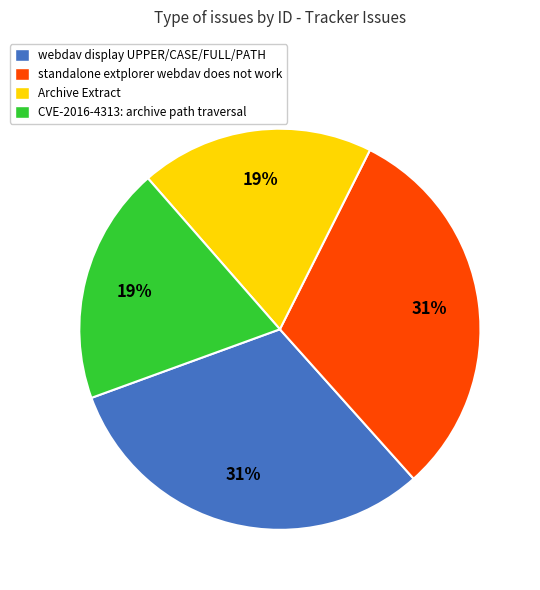

Which has a higher value, webdav display UPPER/CASE/FULL/PATH or CVE-2016-4313: archive path traversal?

webdav display UPPER/CASE/FULL/PATH